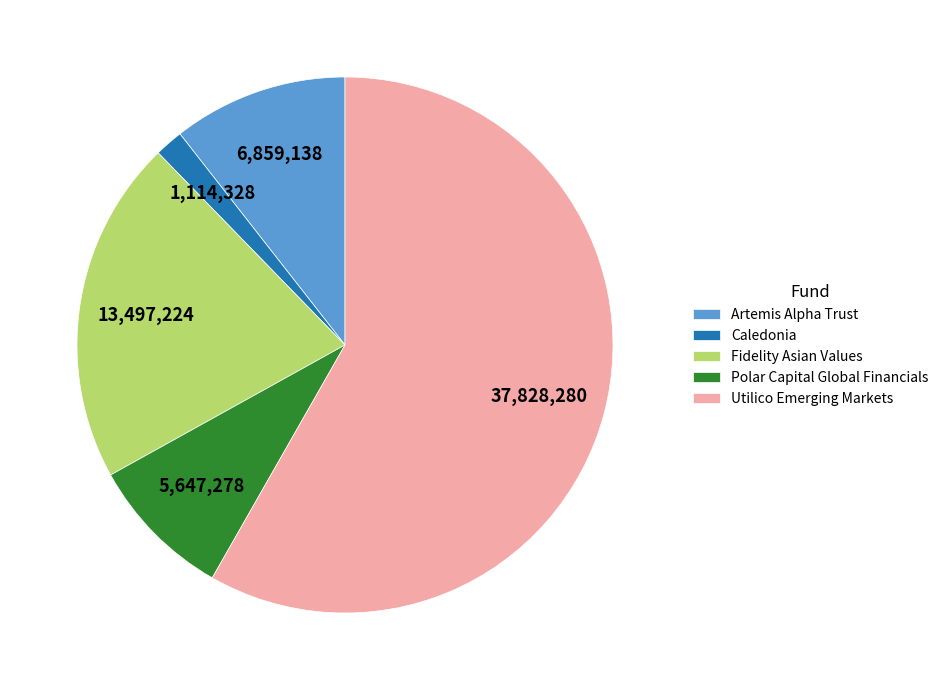

Is the sum of Polar Capital Global Financials and Fidelity Asian Values greater than half?

No